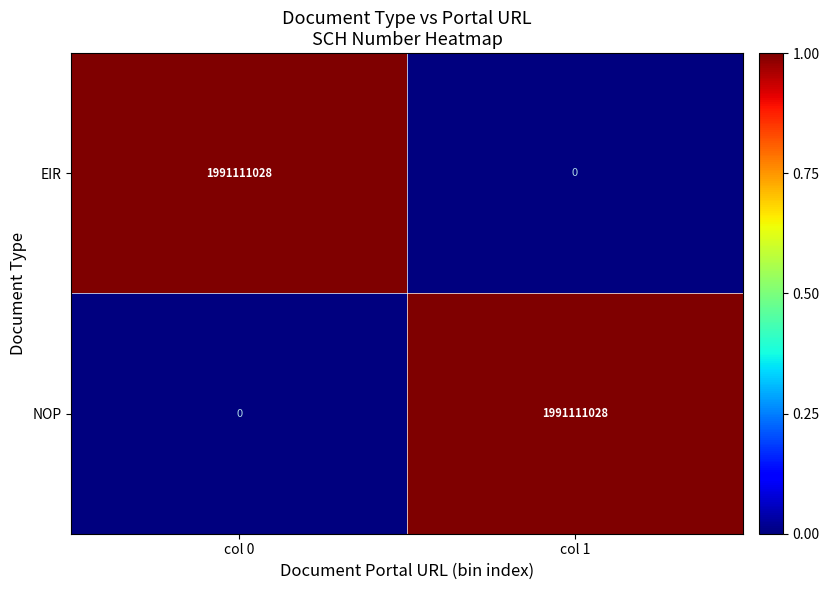

How many data points does each series have?

2